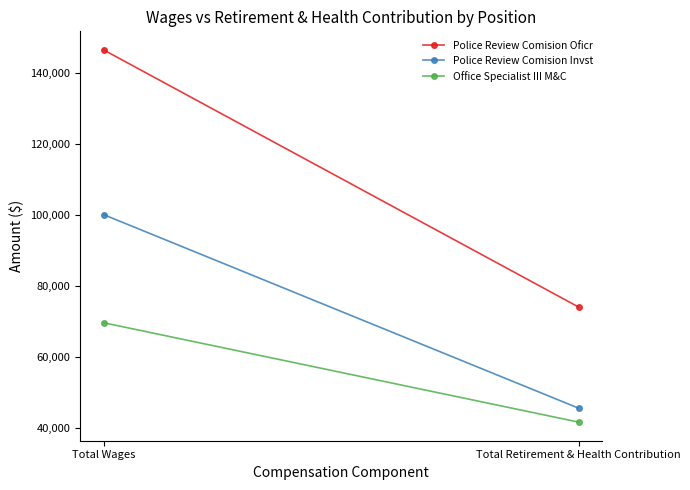

What value does the Police Review Comision Invst series have at Total Wages, to the nearest 100?

100000